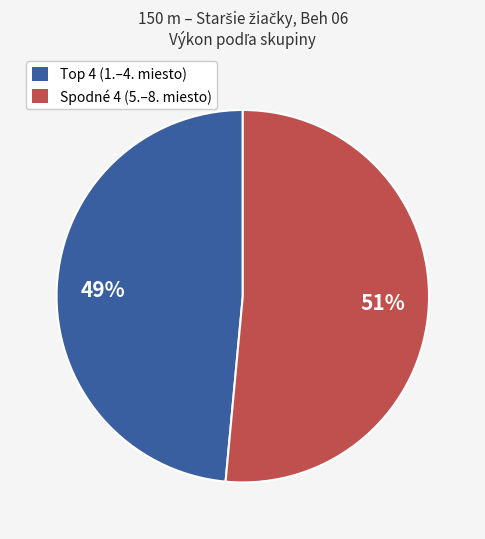

Is there any slice that represents more than half of the pie?

Yes